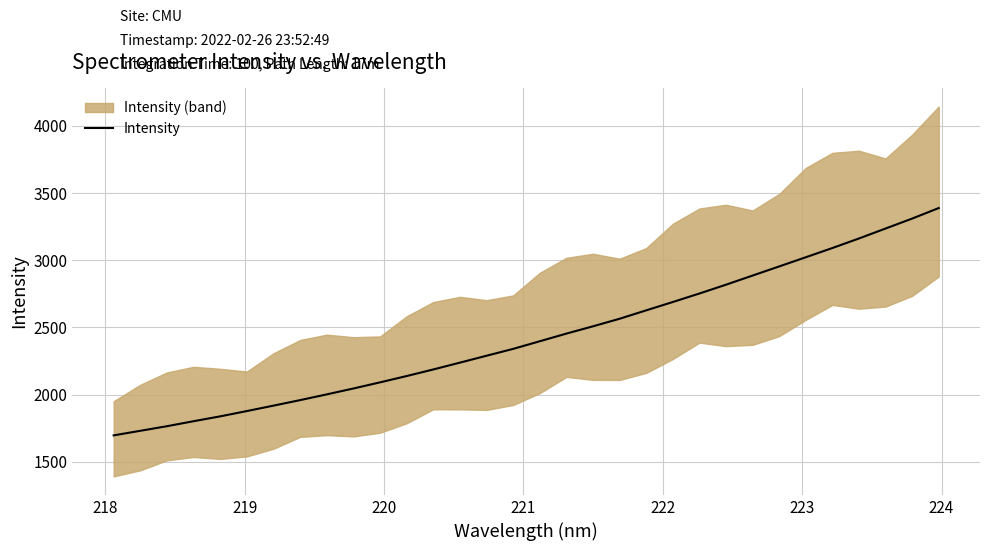

What is the maximum value shown in the chart?

3388.4